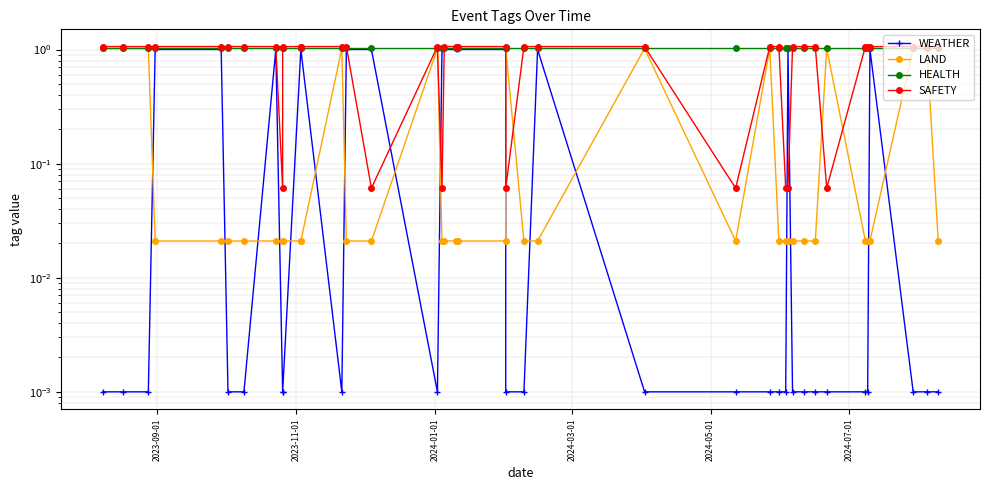

What is the greatest value displayed?

1.1